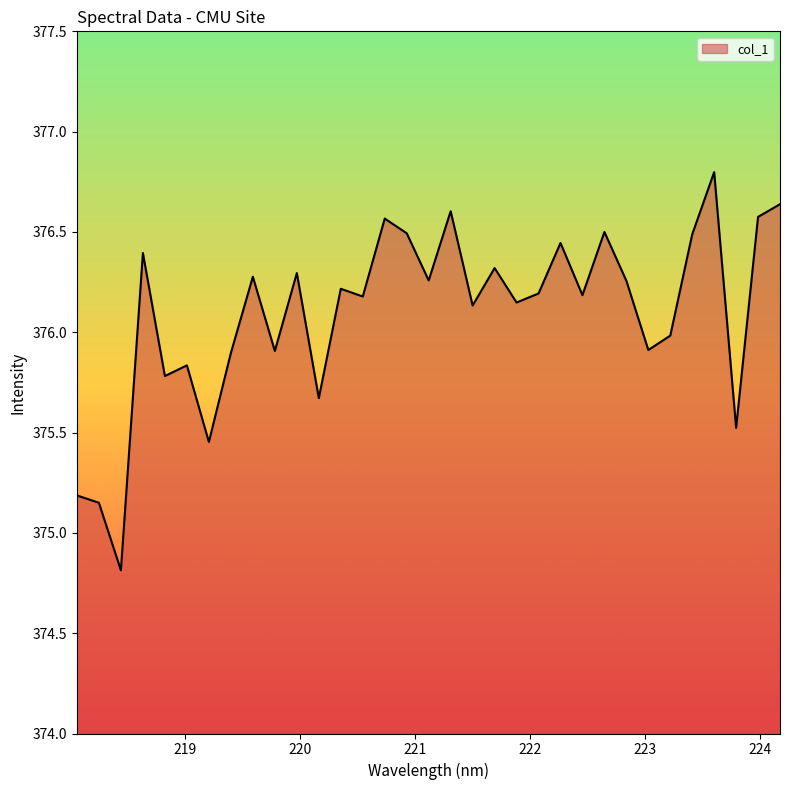

How many values exceed 376?

21